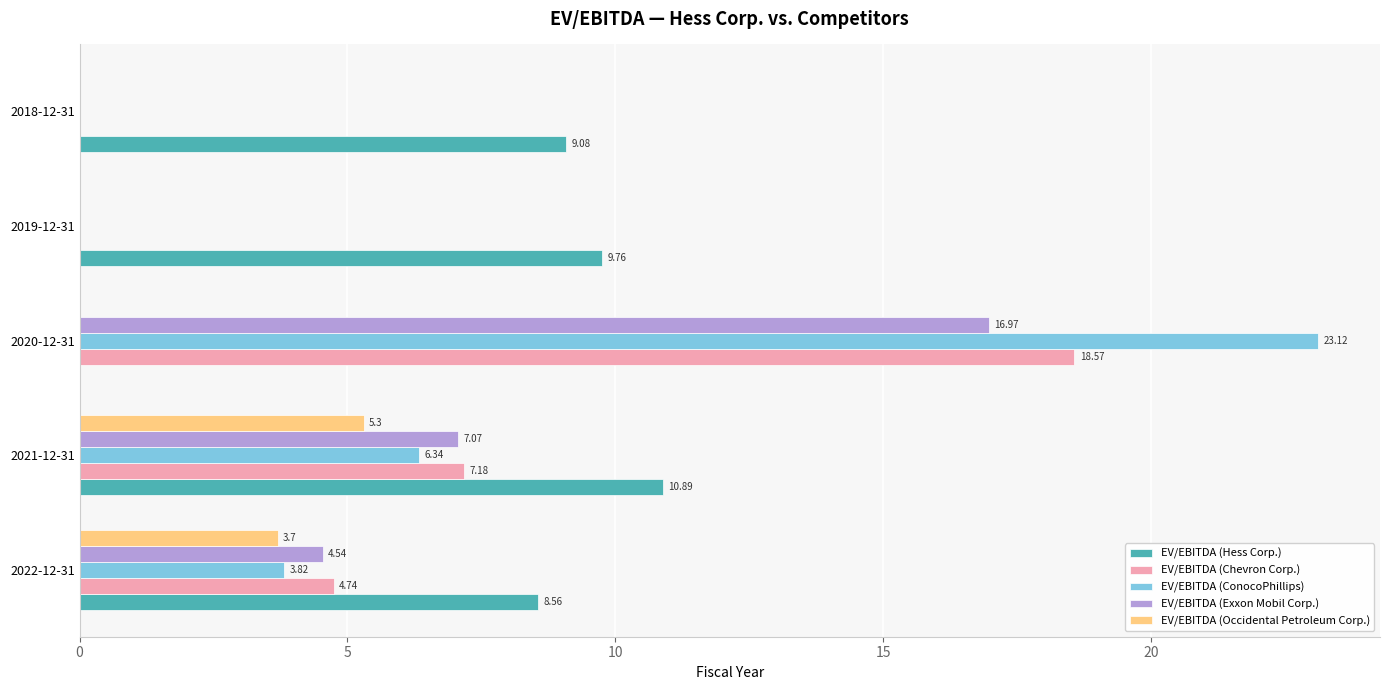

What are all the series names shown in the legend?

EV/EBITDA (Hess Corp.), EV/EBITDA (Chevron Corp.), EV/EBITDA (ConocoPhillips), EV/EBITDA (Exxon Mobil Corp.), EV/EBITDA (Occidental Petroleum Corp.)